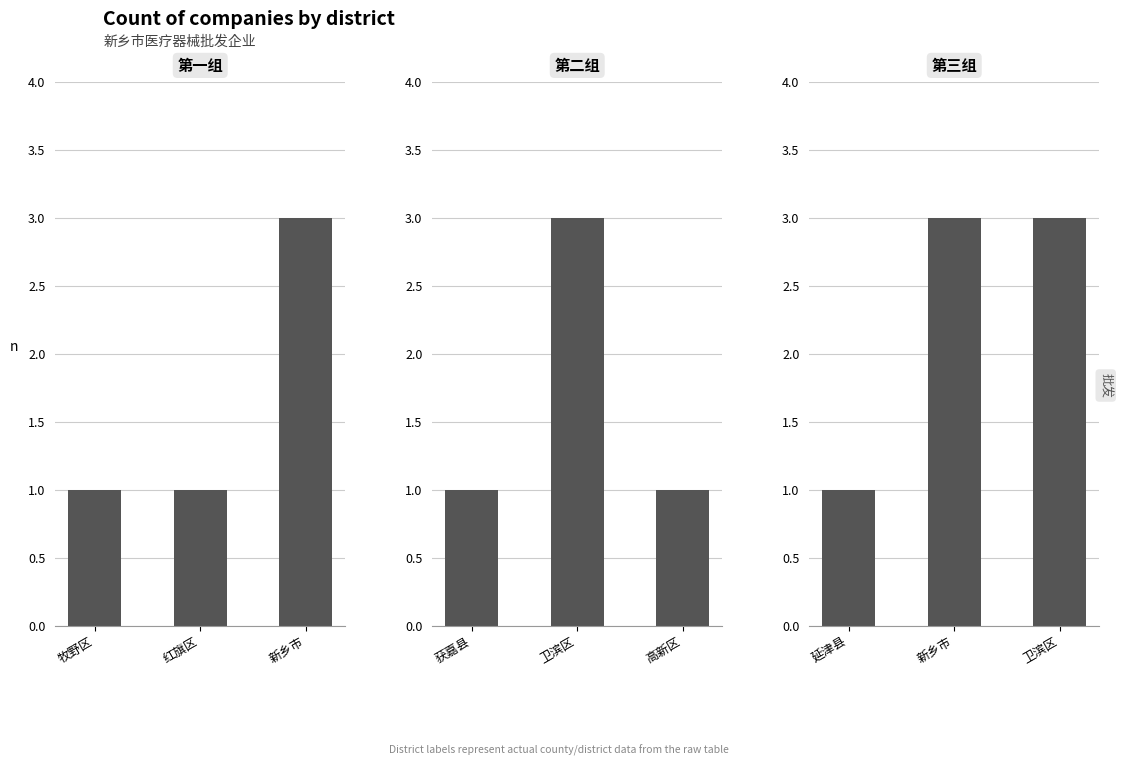

What is the value of the 3rd bar from the left?

3